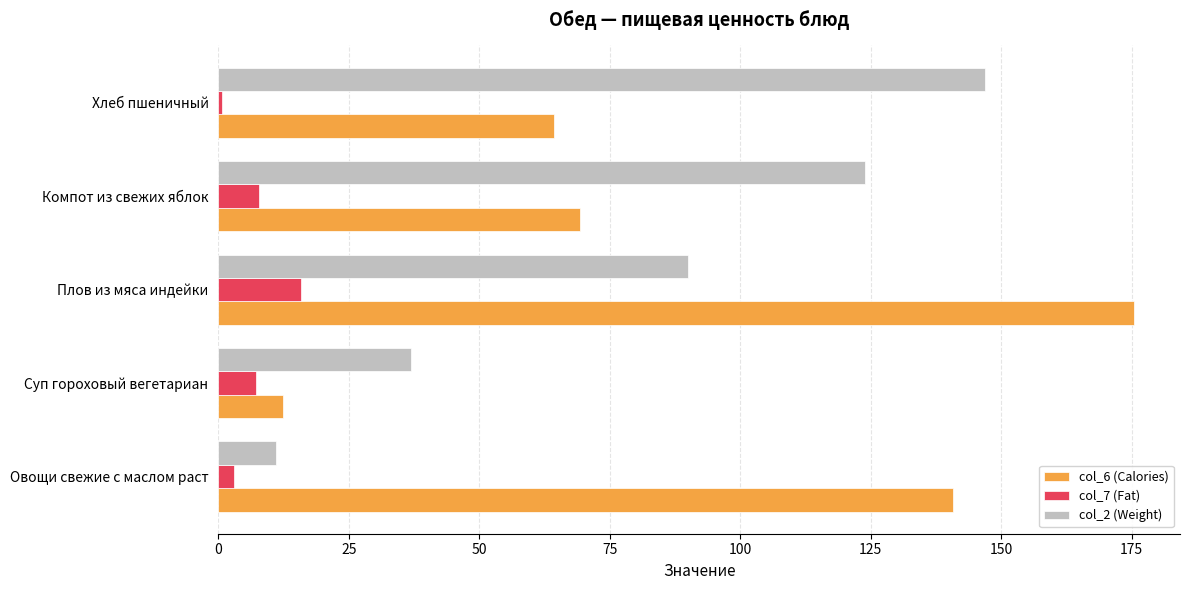

Which series has the largest total across all categories?

col_6 (Calories)